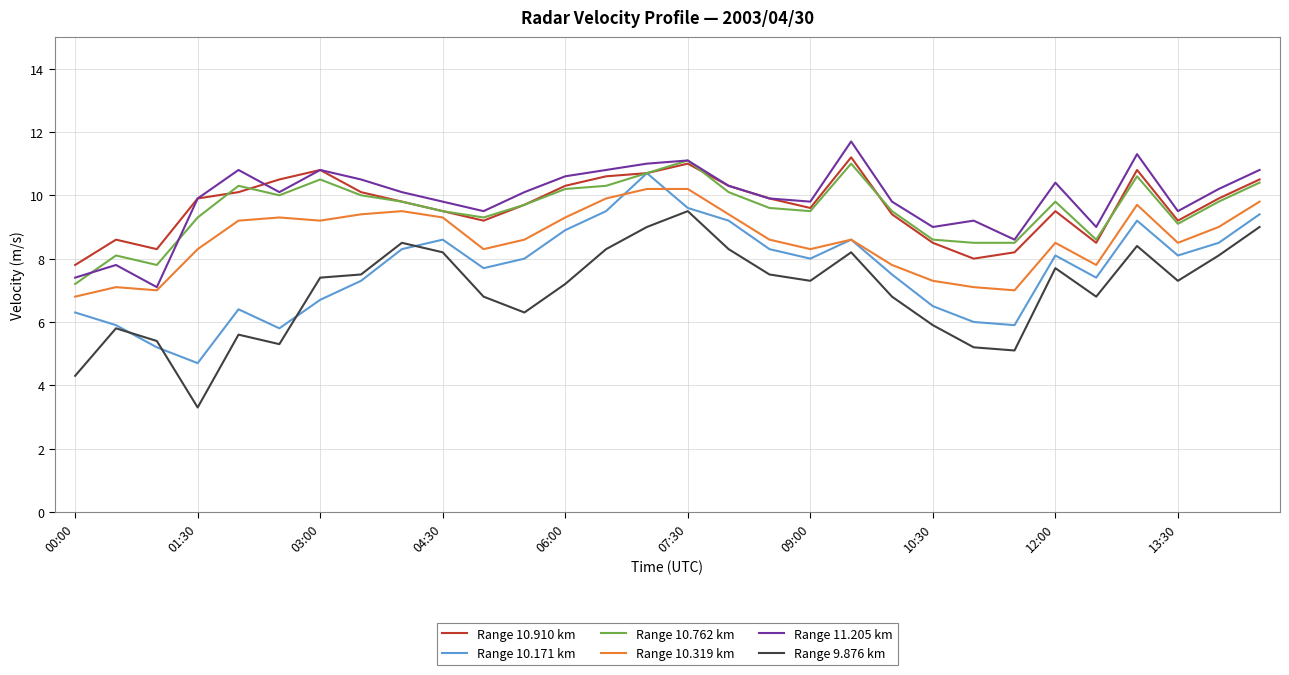

How many series are shown in this chart?

6